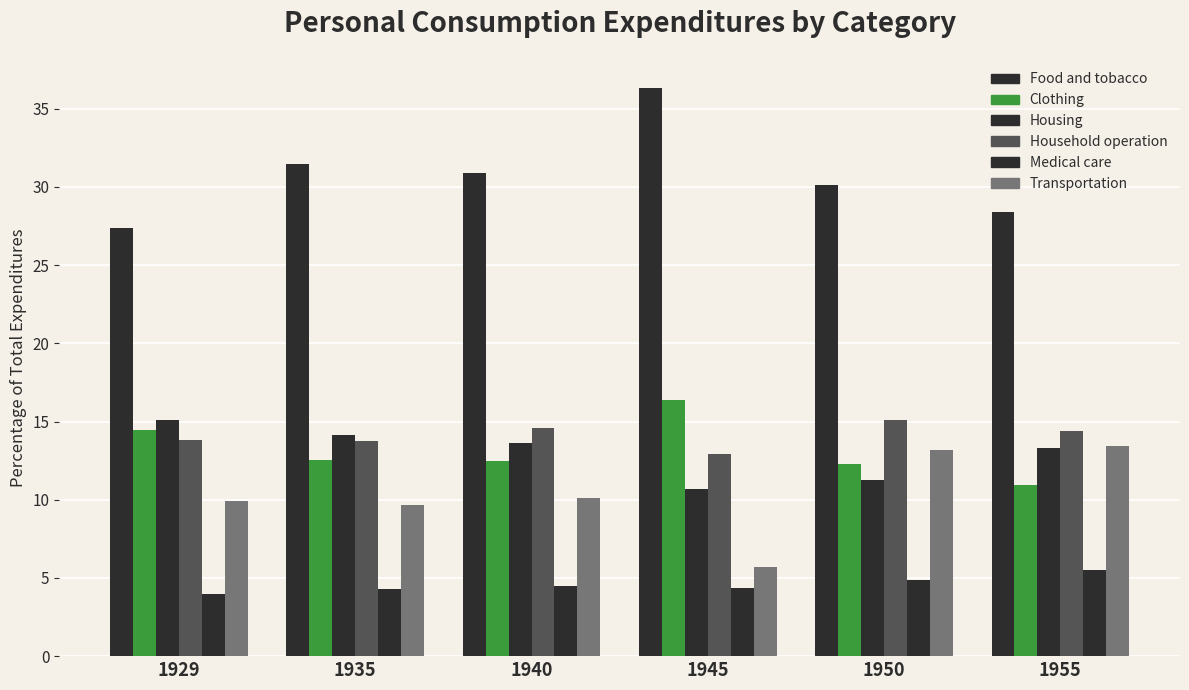

What is the difference between the Food and tobacco values at 1929 and 1955?

1.1